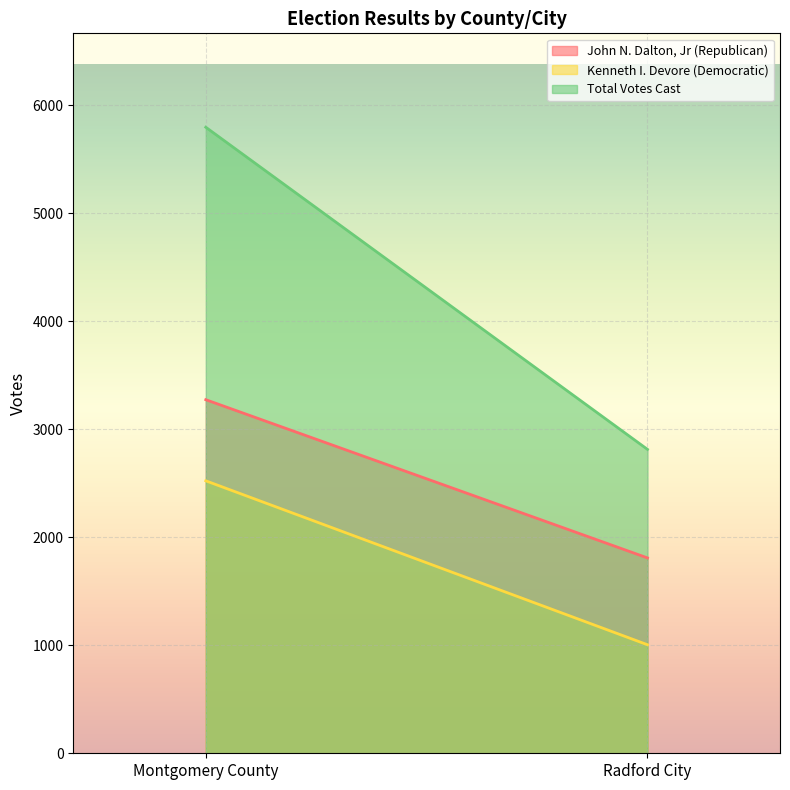

What are all the series names shown in the legend?

John N. Dalton, Jr (Republican), Kenneth I. Devore (Democratic), Total Votes Cast